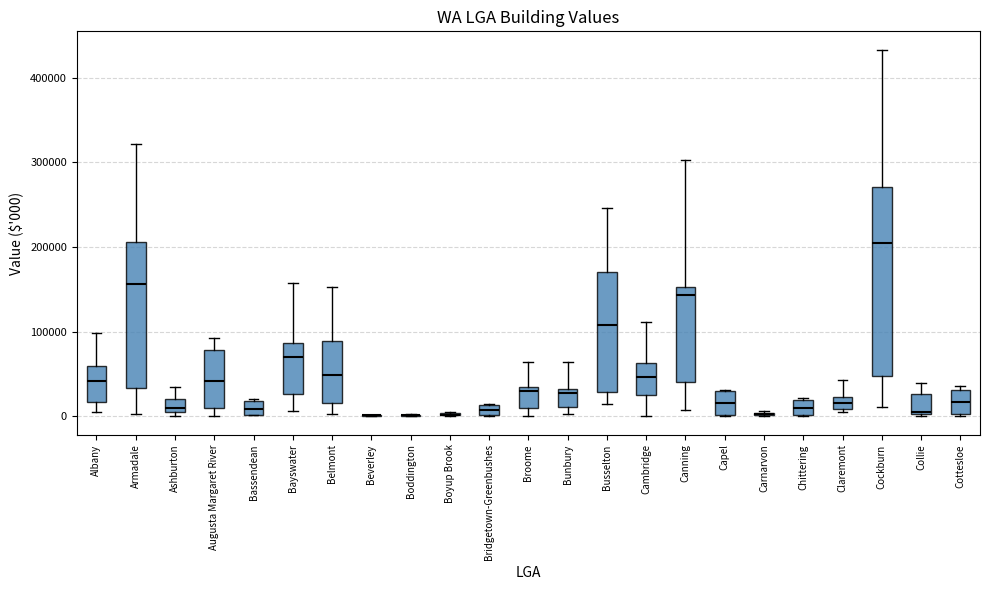

Where is the upper edge of the box for Chittering on the y-axis? The values are not printed on the chart, so give them approximately, as read against the axis.

20000